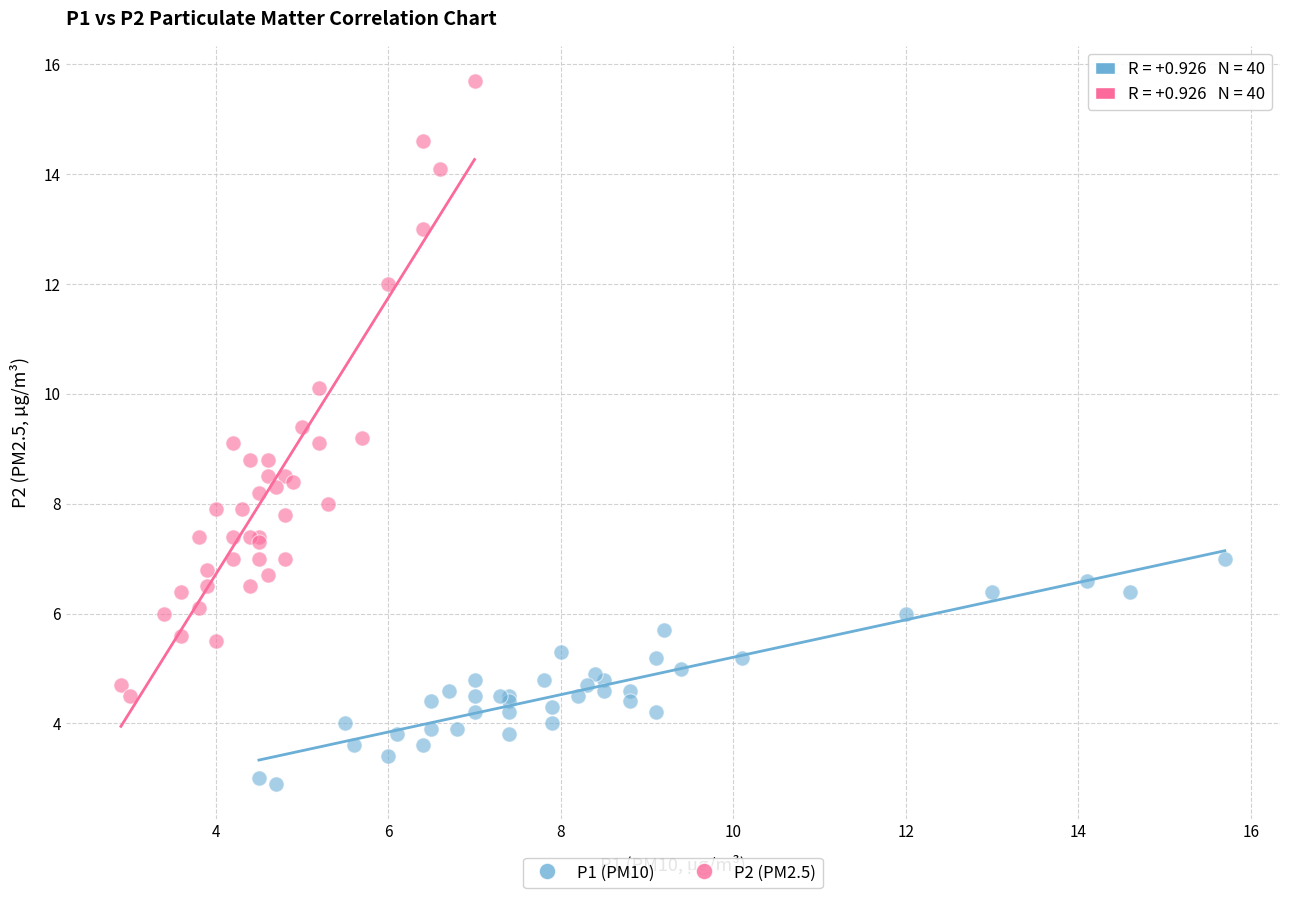

Which series contains the lowest Y value?

P1 (PM10)